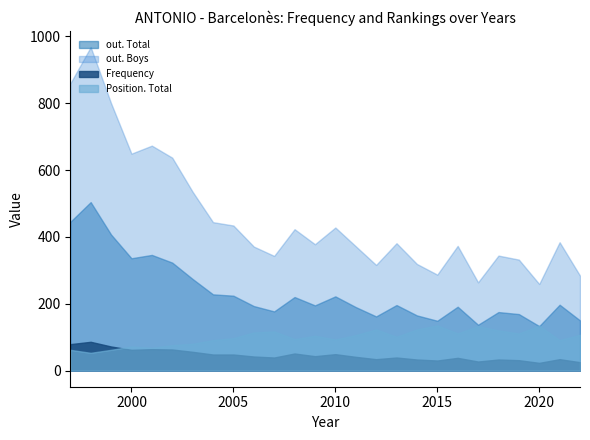

How many interior local valleys does the Frequency series have?

7